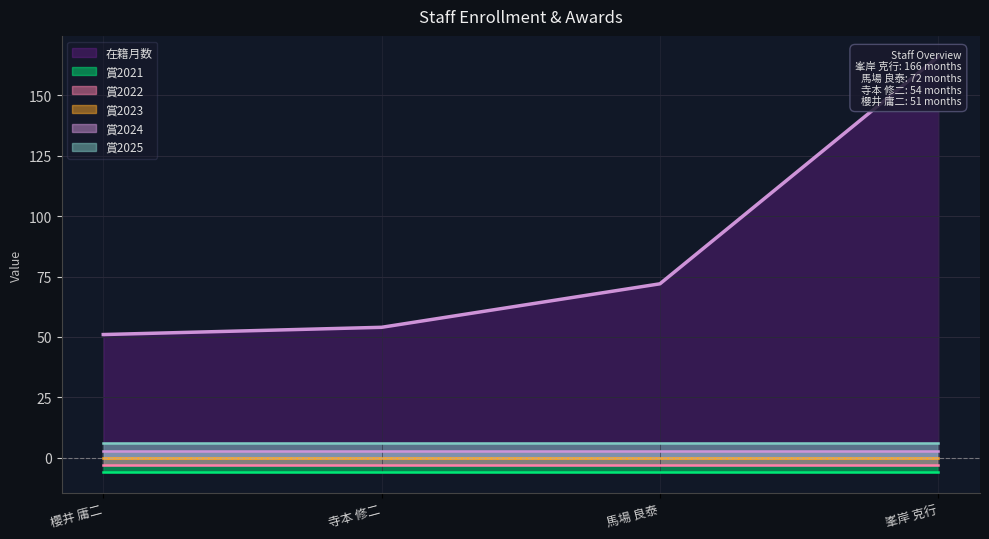

Is the value of 在籍月数 at 寺本 修二 greater than the value of 賞2023 at 櫻井 庸二?

Yes